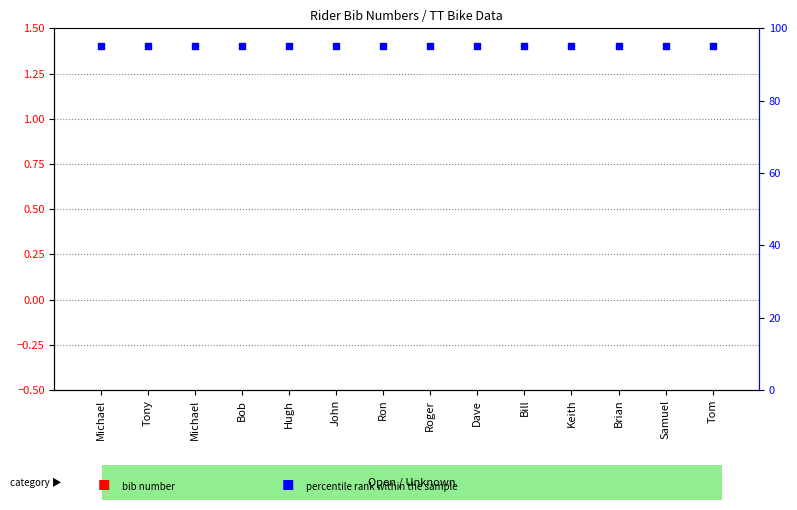

At which category is the sum across all series the highest?

Michael